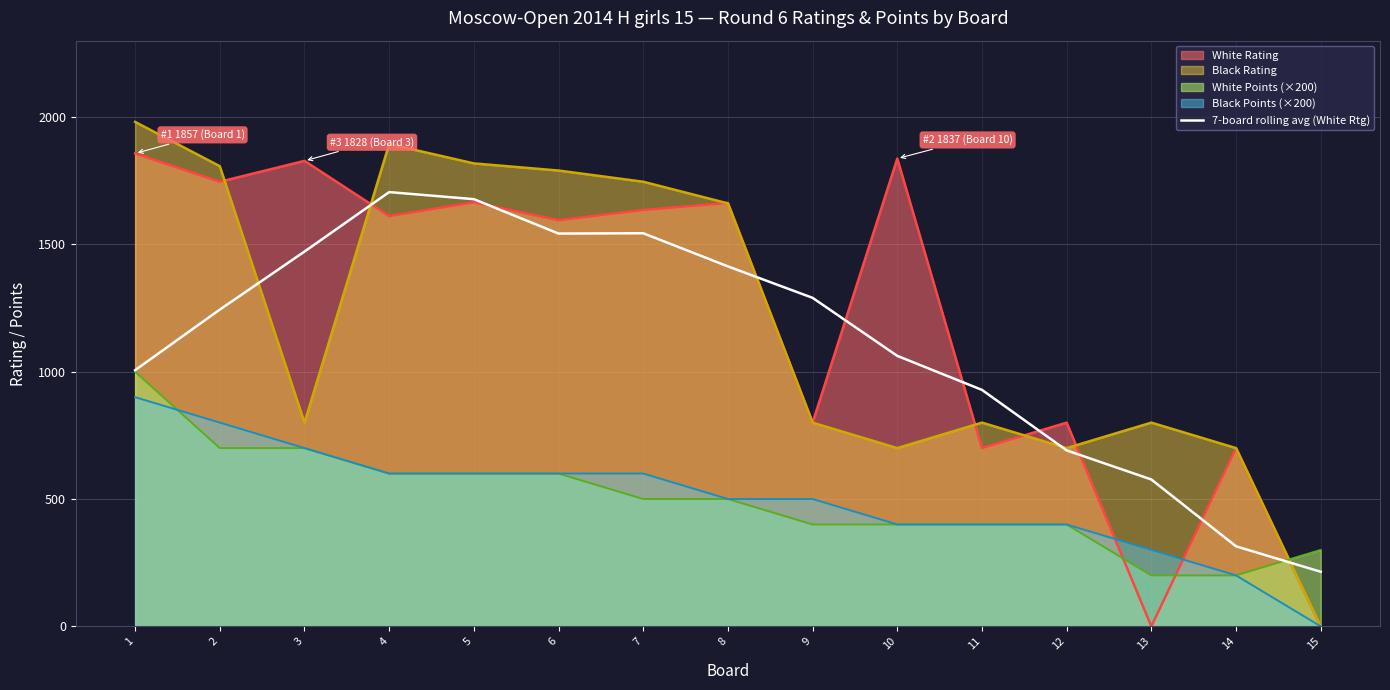

The value of Black Rating at 3 is 1041.5. True or false?

False